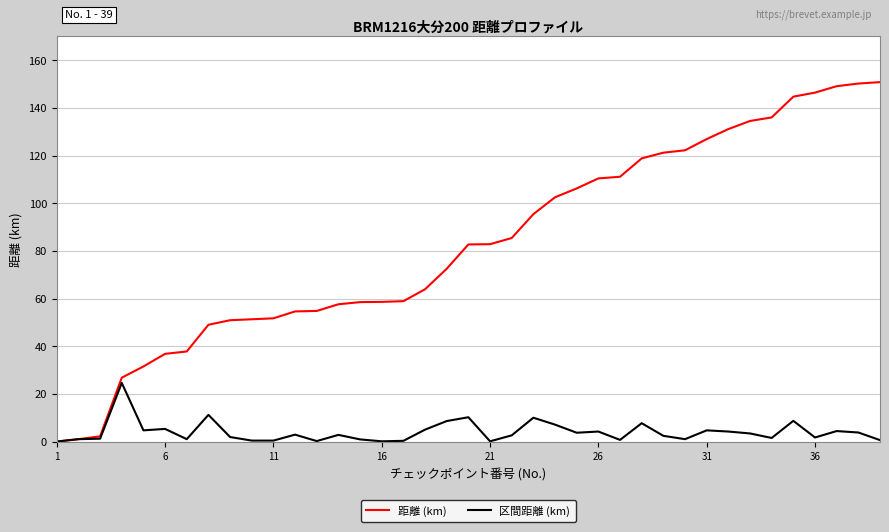

What is the maximum value for 区間距離 (km)?

24.6